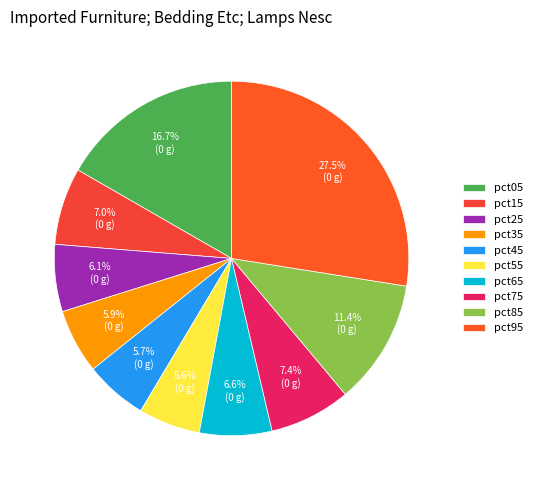

Which has a higher value, pct75 or pct95?

pct95